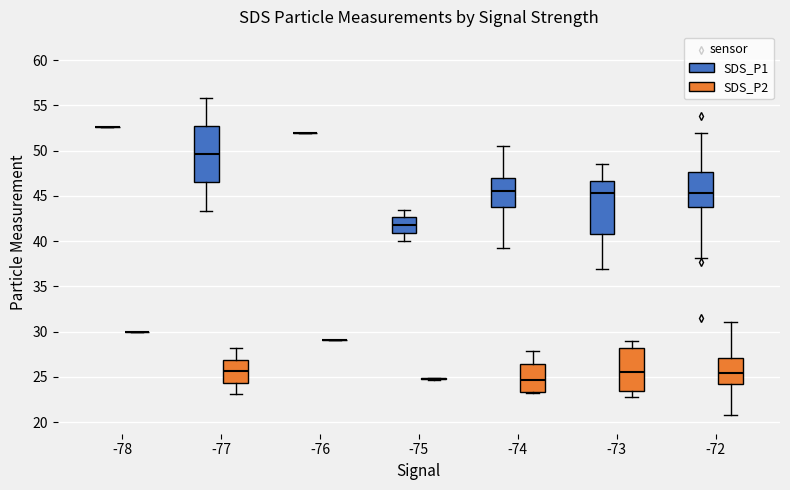

Reading left to right, read every box against the y-axis: the position of its median line, the range the box covers, and the ends of its whiskers. The values are not printed on the chart, so give them approximately, as read against the axis.

-78 (SDS_P1): box collapsed to a line at 52.5, whiskers 52.5 to 52.5
-78 (SDS_P2): box collapsed to a line at 30.0, whiskers 30.0 to 30.0
-77 (SDS_P1): median 49.5, box 46.5 to 52.5, whiskers 43.5 to 56.0
-77 (SDS_P2): median 25.5, box 24.5 to 27.0, whiskers 23.0 to 28.0
-76 (SDS_P1): box collapsed to a line at 52.0, whiskers 52.0 to 52.0
-76 (SDS_P2): box collapsed to a line at 29.0, whiskers 29.0 to 29.0
-75 (SDS_P1): median 42.0, box 41.0 to 42.5, whiskers 40.0 to 43.5
-75 (SDS_P2): box collapsed to a line at 25.0, whiskers 24.5 to 25.0
-74 (SDS_P1): median 45.5, box 44.0 to 47.0, whiskers 39.0 to 50.5
-74 (SDS_P2): median 24.5, box 23.5 to 26.5, whiskers 23.0 to 28.0
-73 (SDS_P1): median 45.5, box 41.0 to 46.5, whiskers 37.0 to 48.5
-73 (SDS_P2): median 25.5, box 23.5 to 28.0, whiskers 23.0 to 29.0
-72 (SDS_P1): median 45.5, box 44.0 to 47.5, whiskers 38.0 to 52.0
-72 (SDS_P2): median 25.5, box 24.5 to 27.0, whiskers 21.0 to 31.0